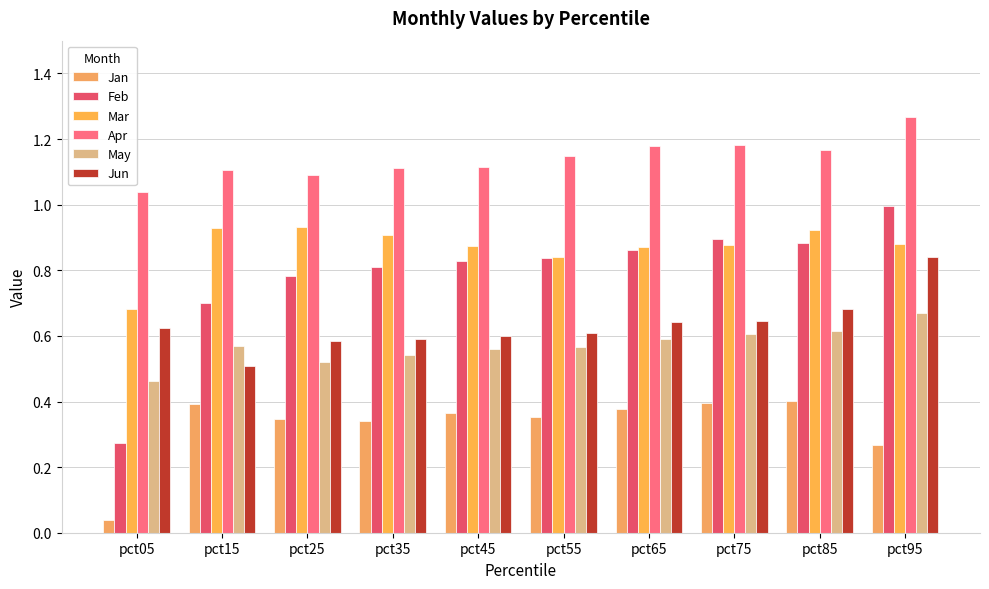

Between pct25 and pct45, which series saw the biggest shift?

Mar